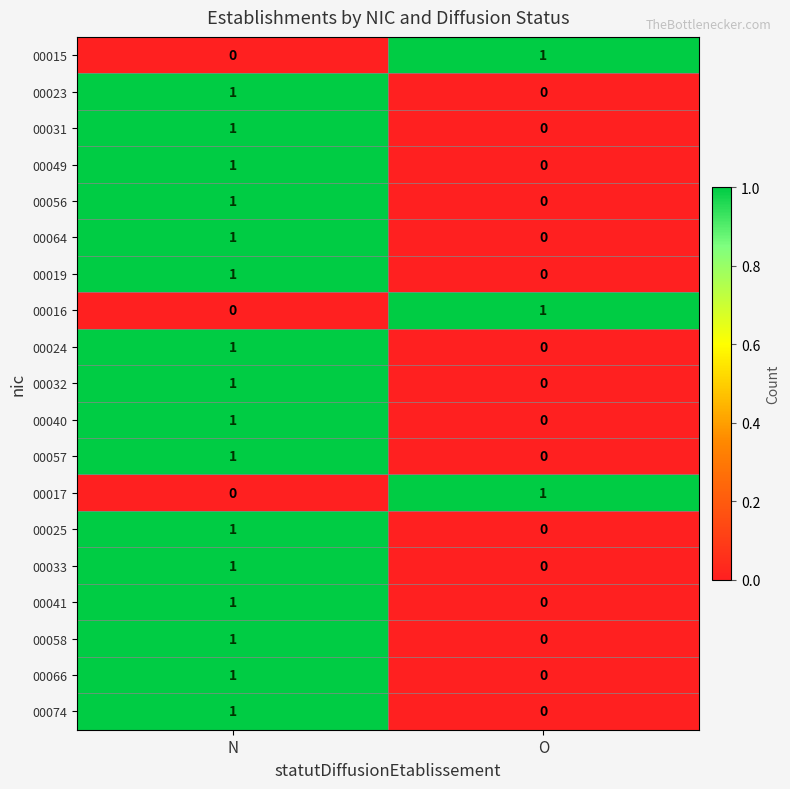

Which category has the lowest value in the 00064 series?

O